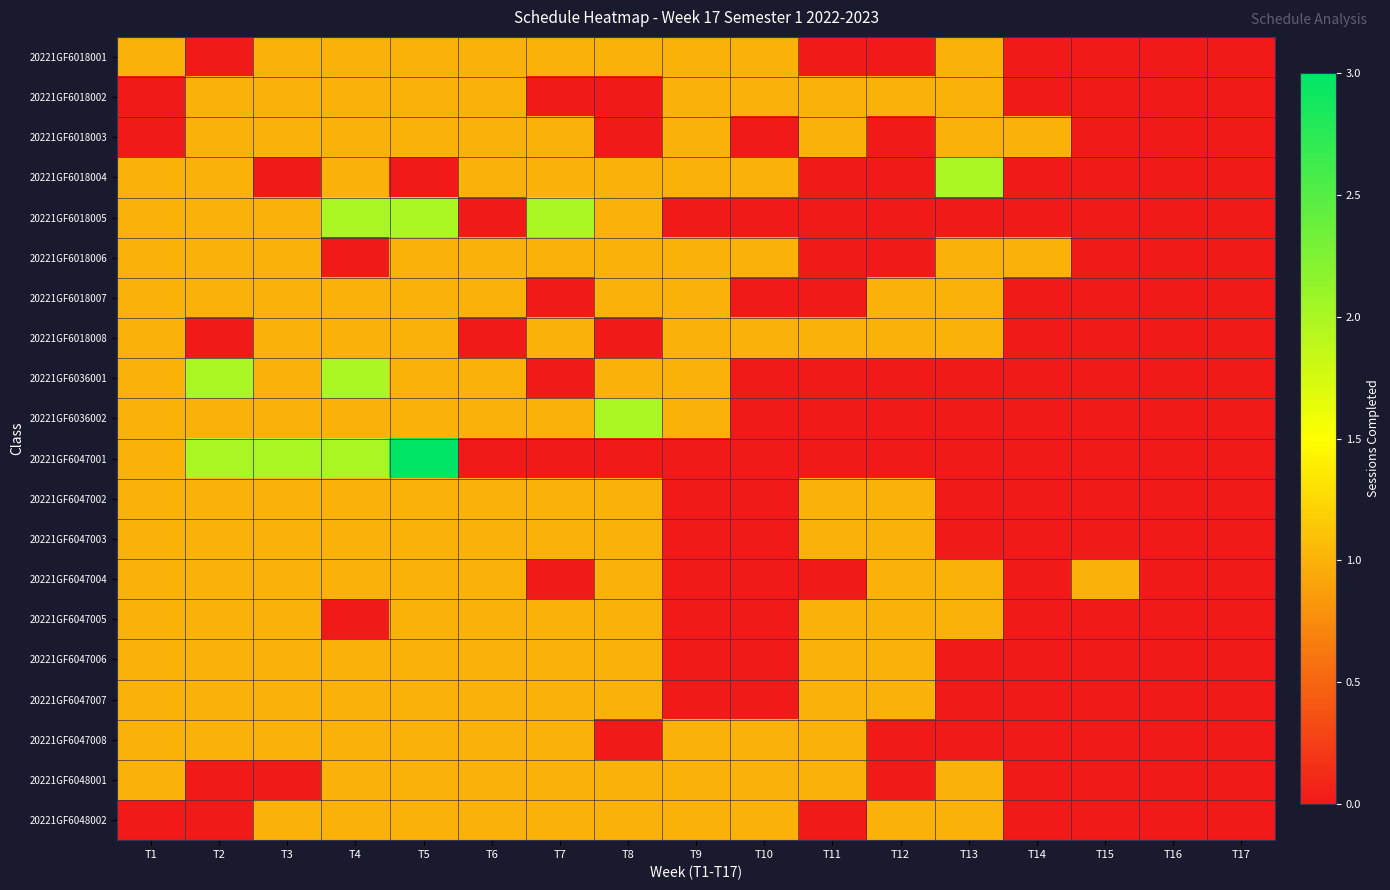

What is the greatest value displayed?

3